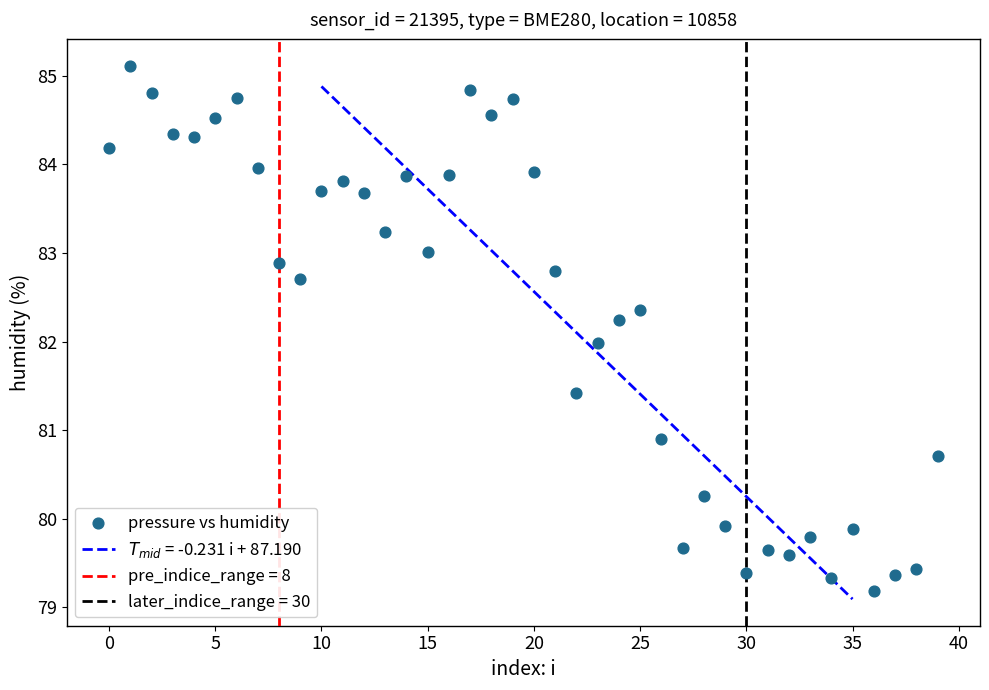

What is the range of Y values (max minus min)?

5.9